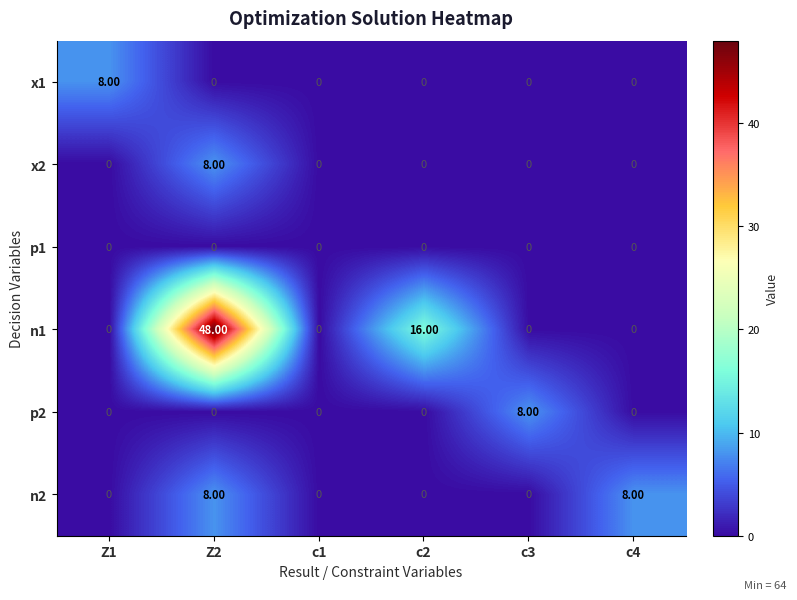

At which category is the sum across all series the highest?

Z2